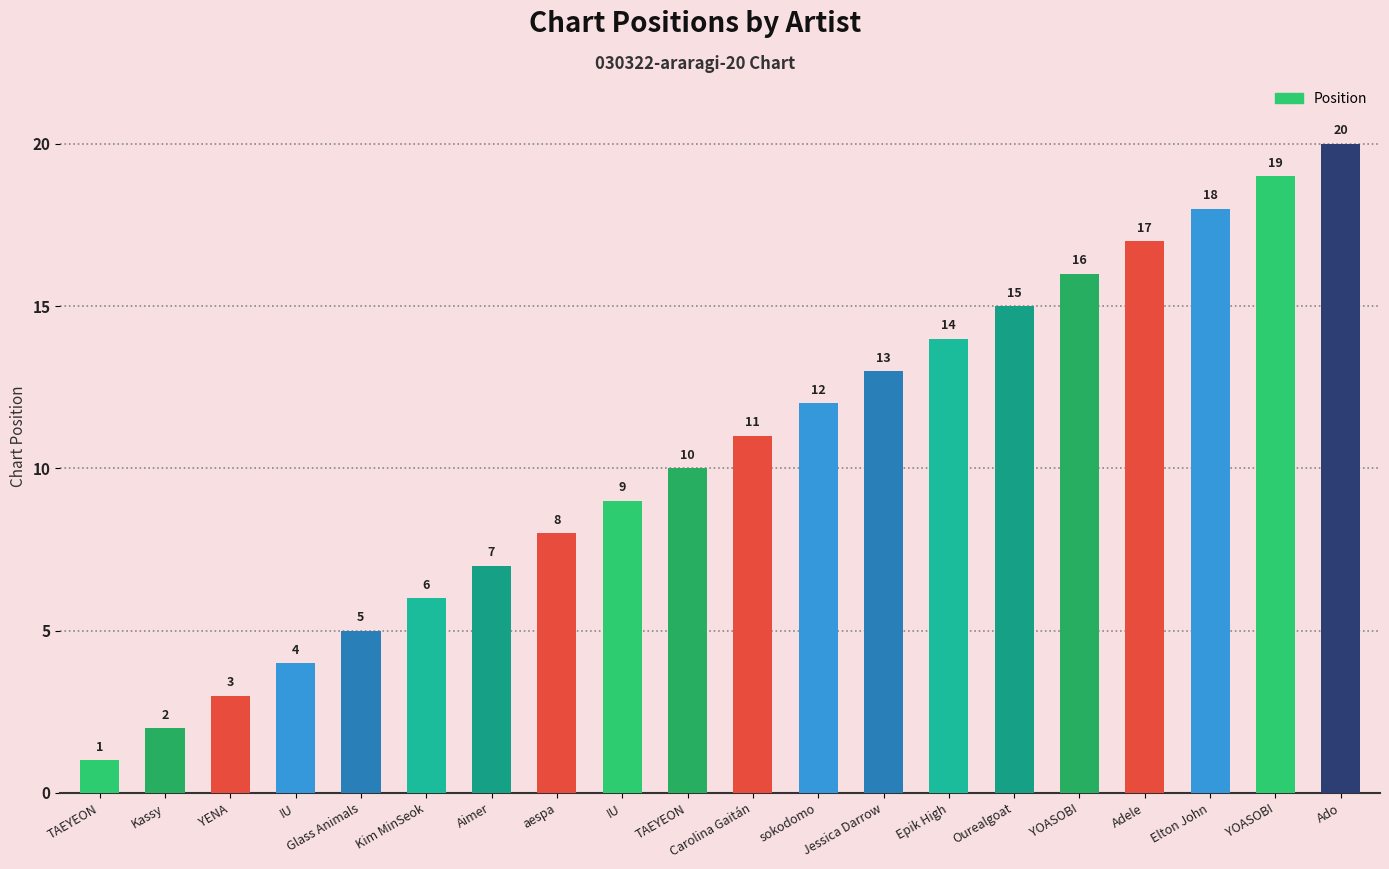

Which category has the lowest value across all series?

TAEYEON